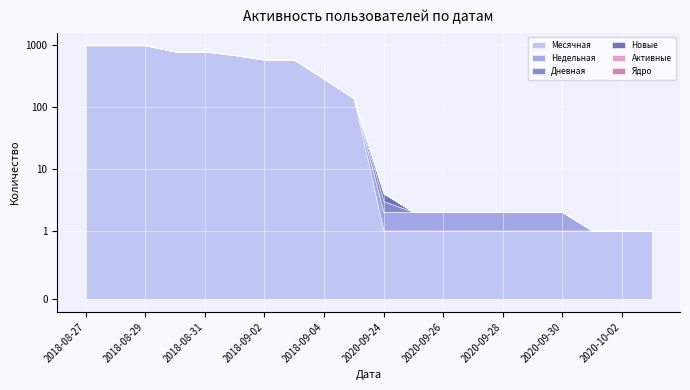

Which series has the largest total across all categories?

Месячная